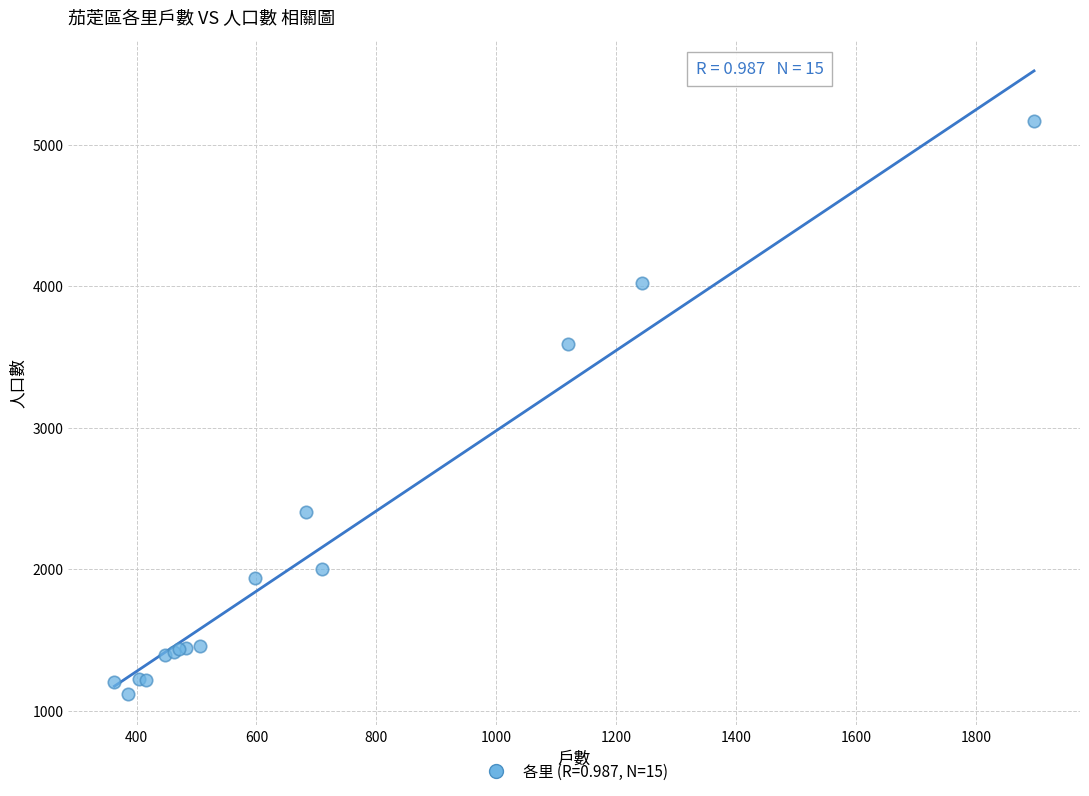

What Y value in the scatter plot is closest to 3140?

3588